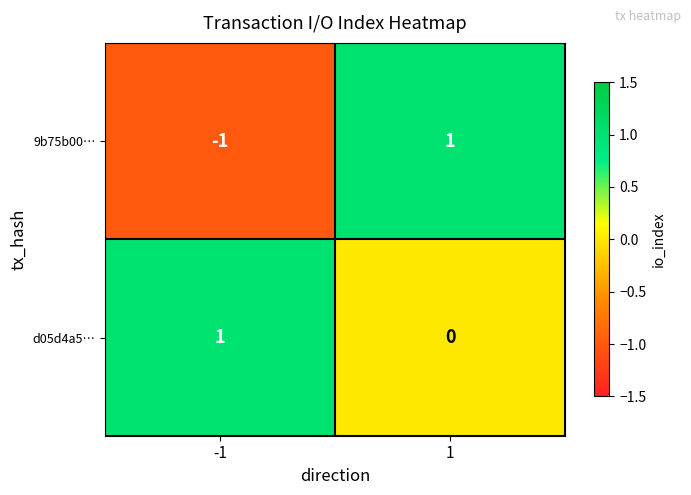

Which series has the widest spread of values?

9b75b00…